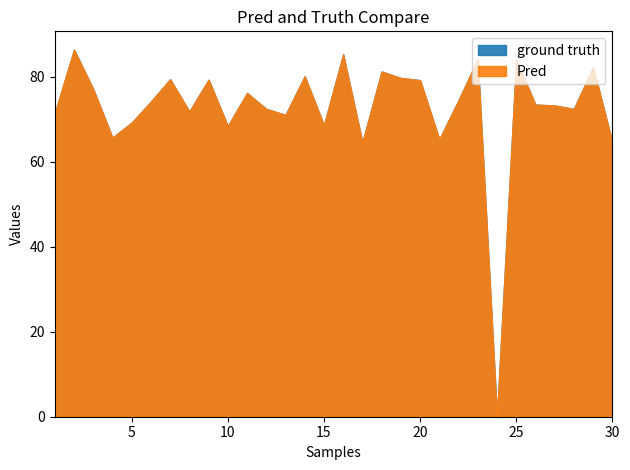

Does the chart have visible grid lines?

No